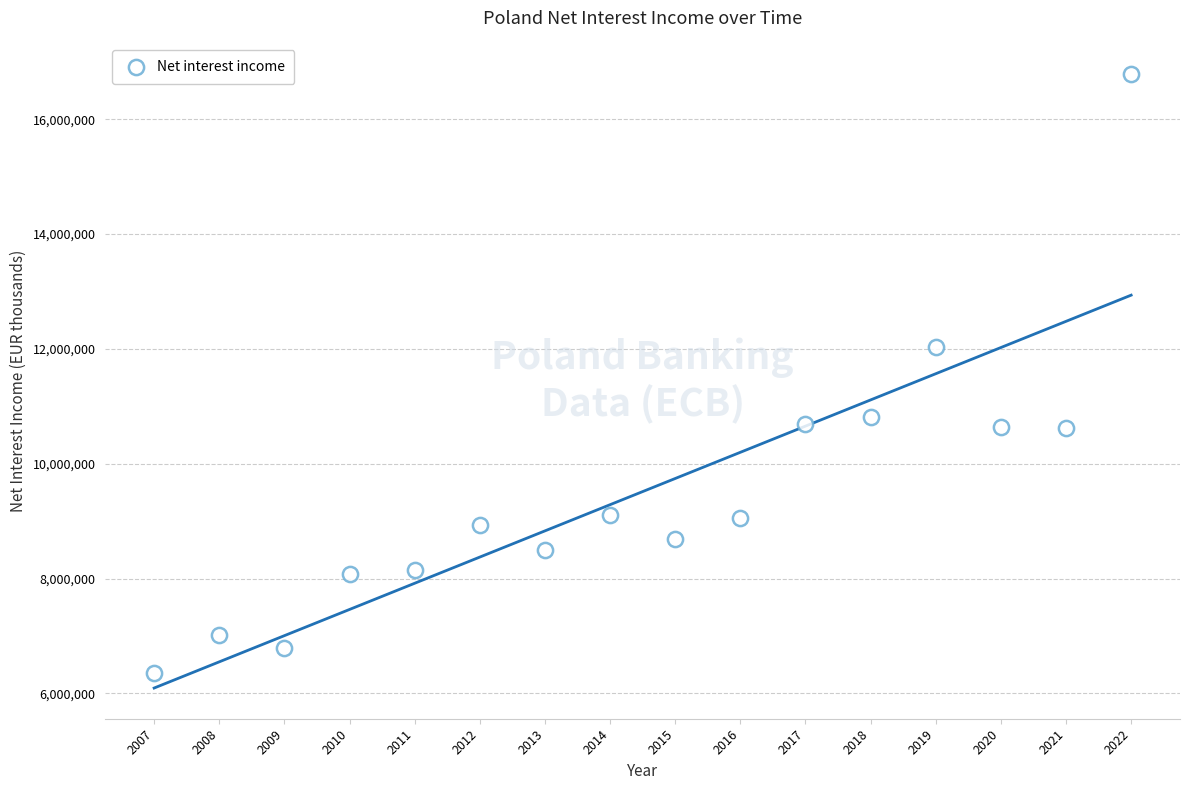

What is the range of Y values (max minus min)?

10433115